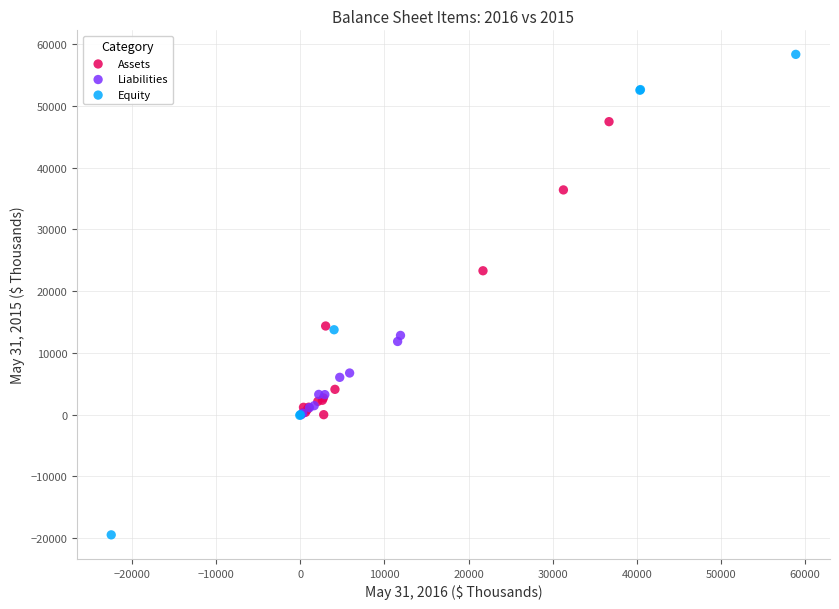

Which series has the widest spread of Y values?

Equity